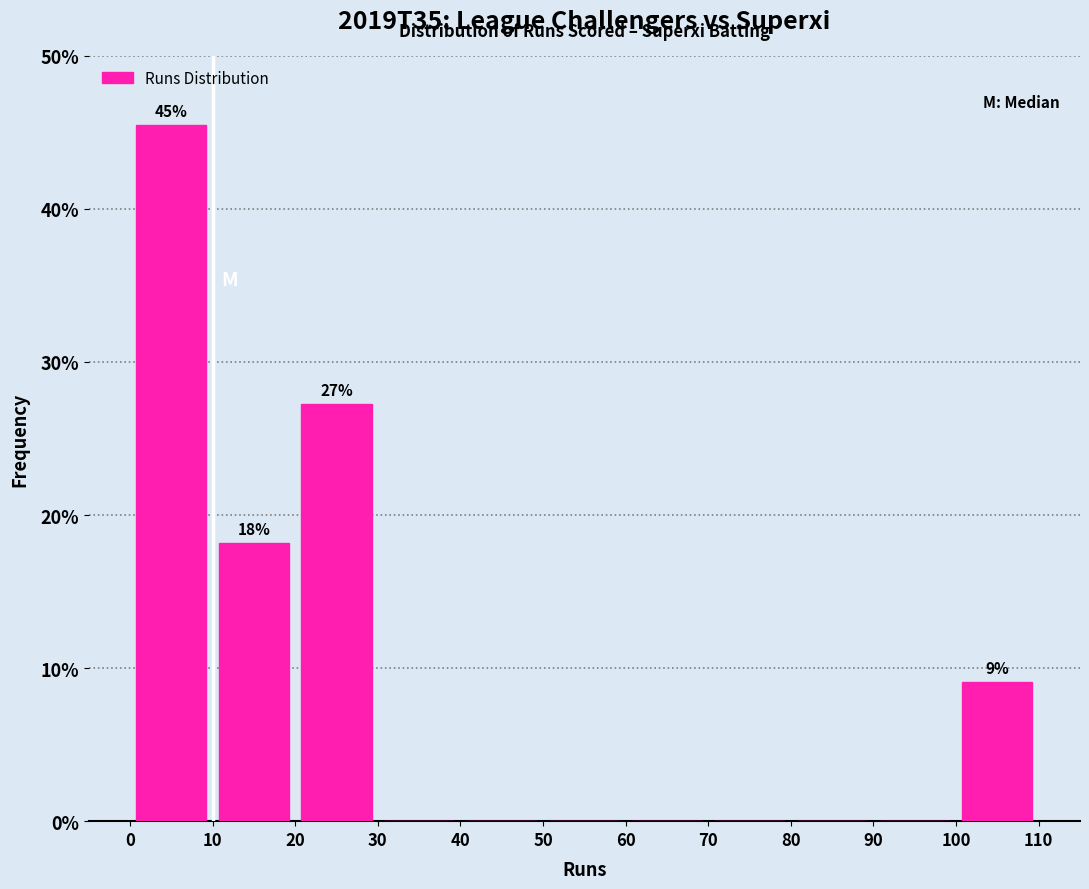

Which range on the x-axis has the tallest bar?

0 to 10